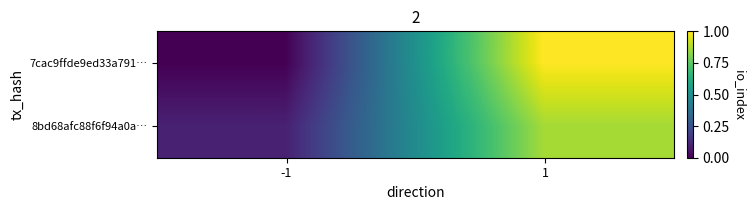

Between -1 and 1, which is larger?

1